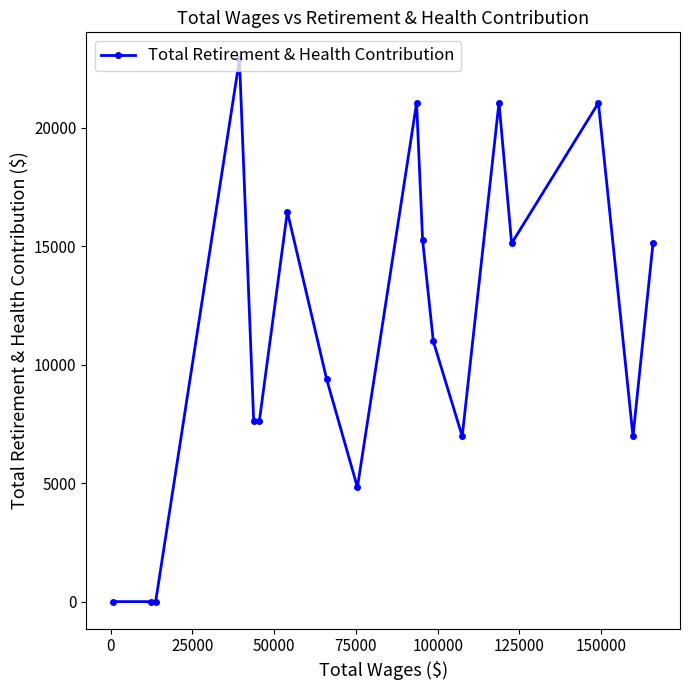

True or false: the data has more than 2 interior local peaks.

True